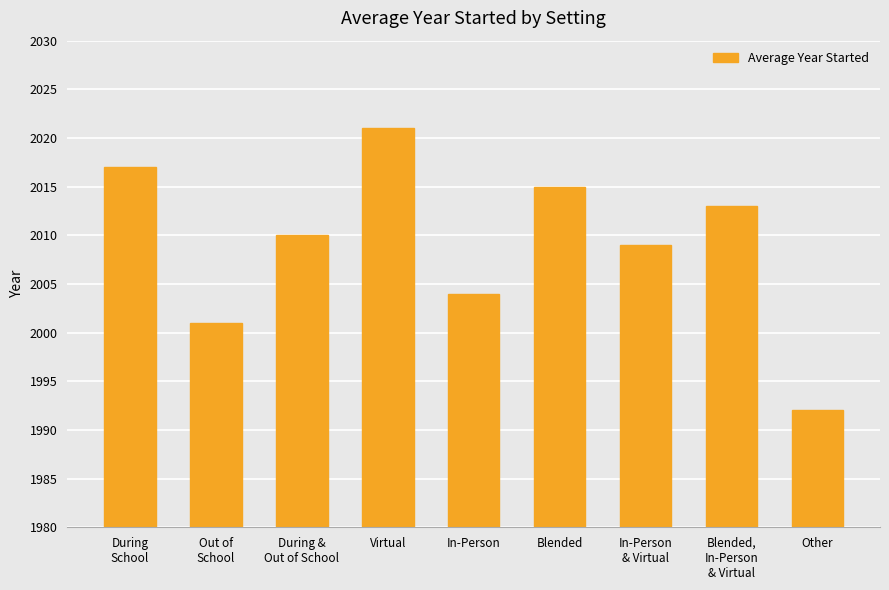

What is the label of the 7th bar from the right?

During &
Out of School